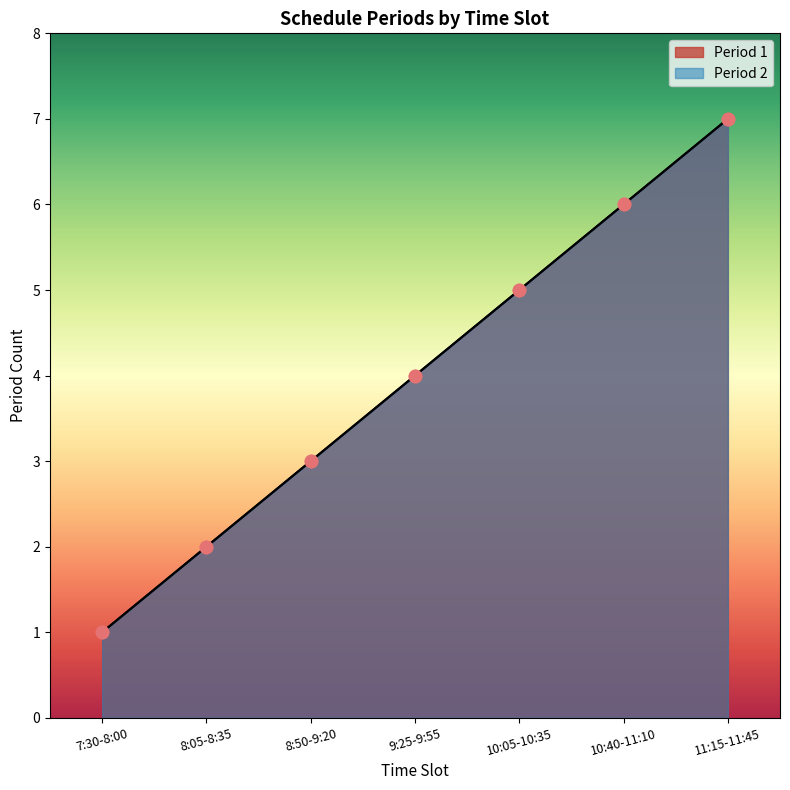

What are all the series names shown in the legend?

Period 1, Period 2